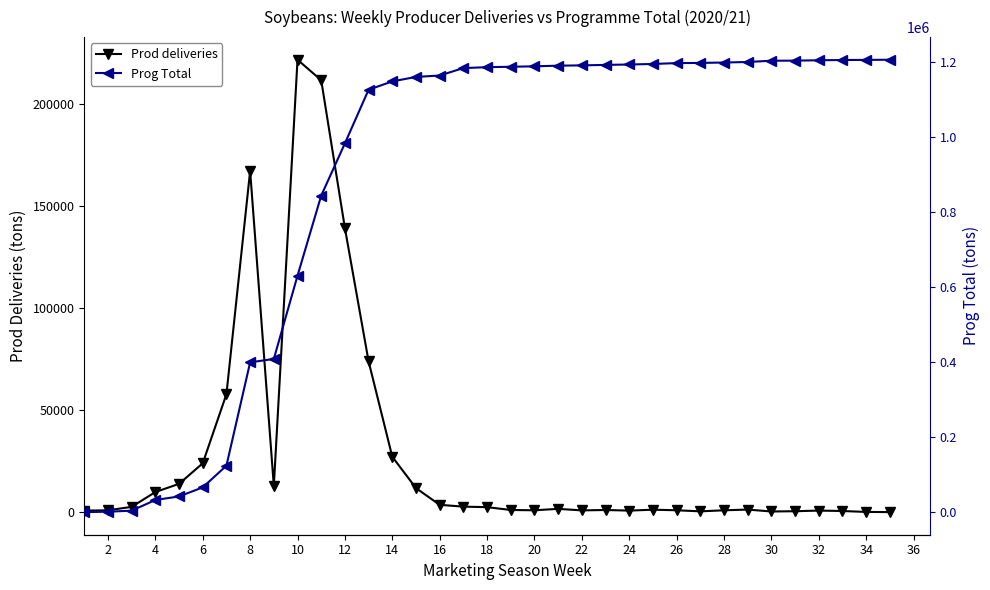

Which series has the largest total across all categories?

Prog Total